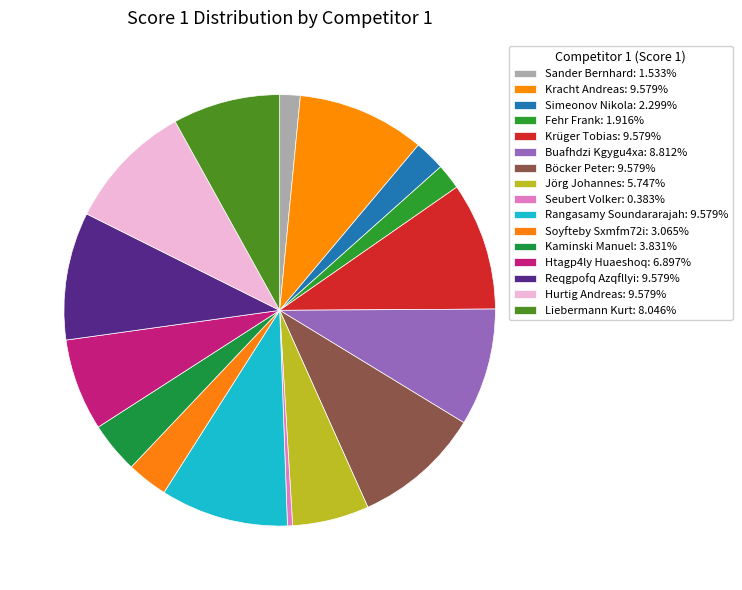

How many slices are in this pie chart?

16